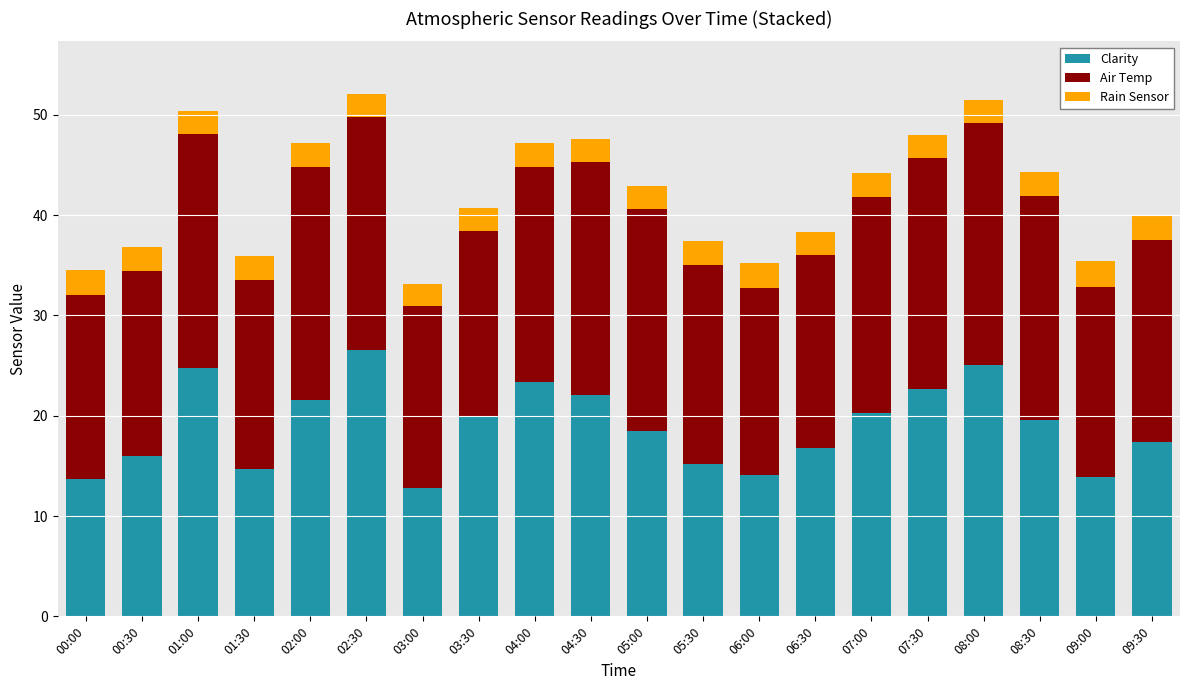

True or false: Clarity has a value of 30.1 at 06:30.

False